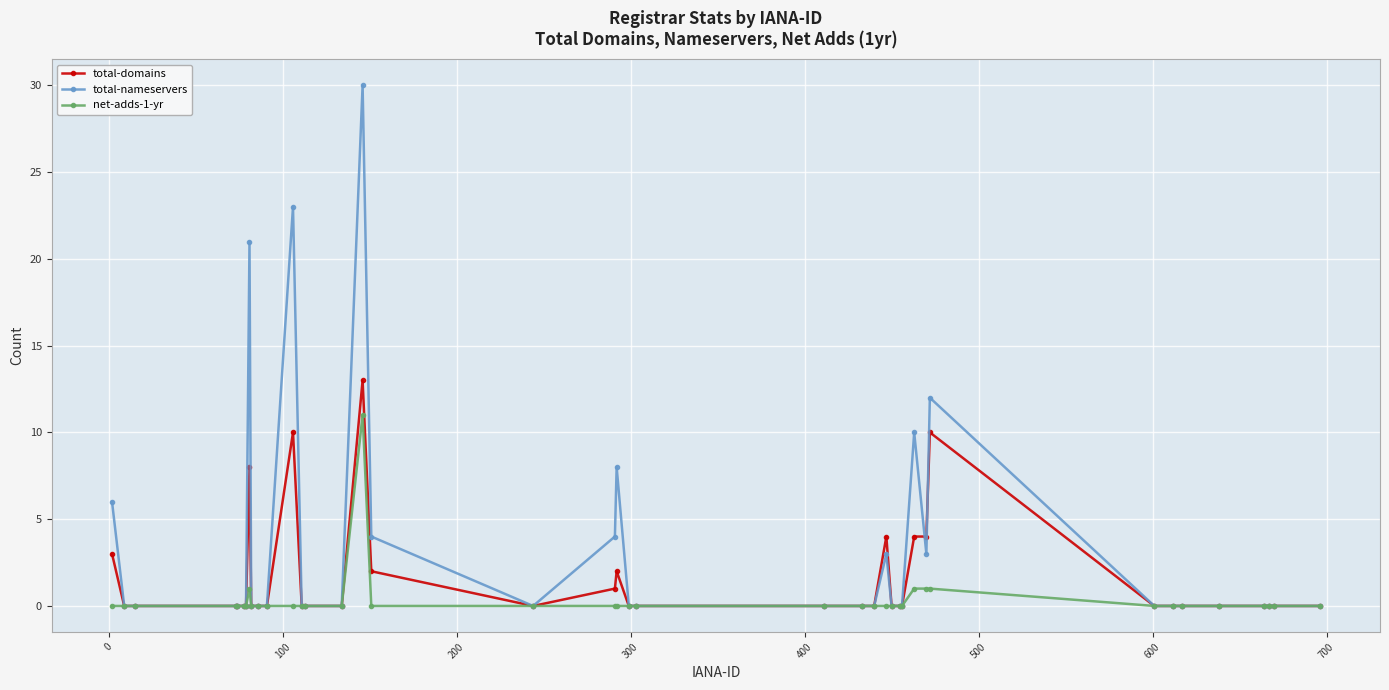

What is the maximum value for total-domains?

13